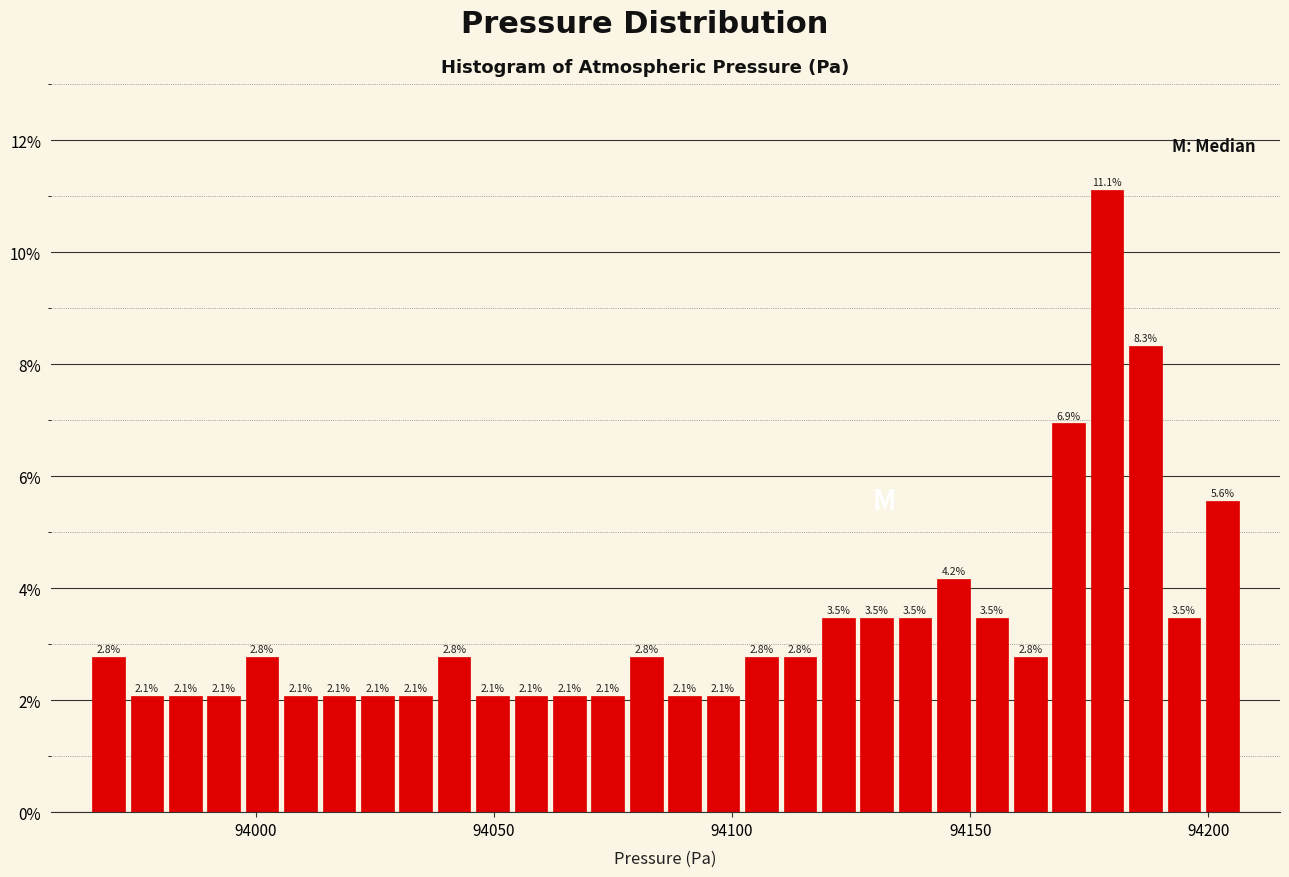

Read against the x-axis, roughly where is the centre of the tallest bar?

94180